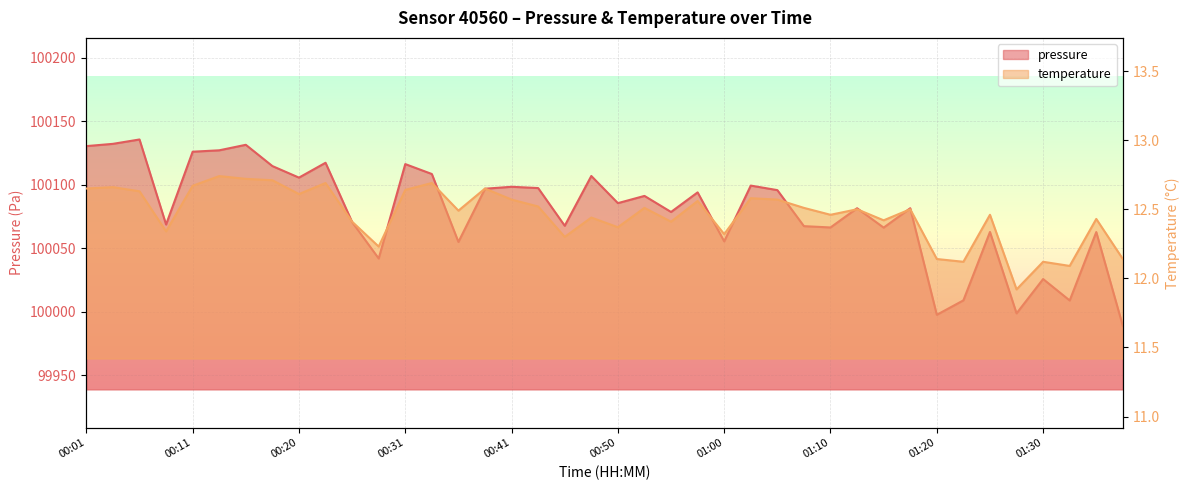

What is the difference between the temperature values at 01:37 and 00:48?

0.3